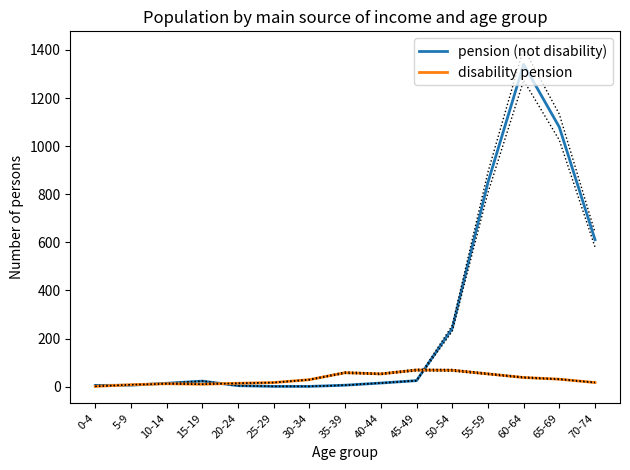

How many interior local peaks does the disability pension series have?

3